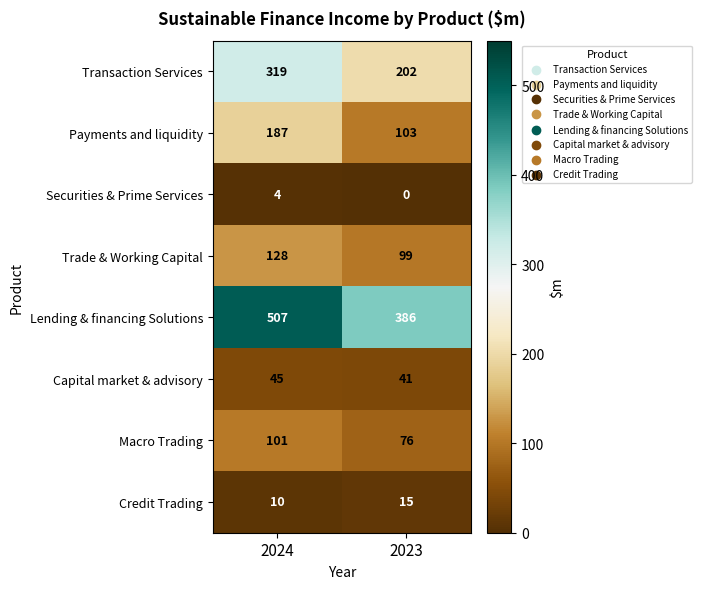

How many data points does each series have?

2